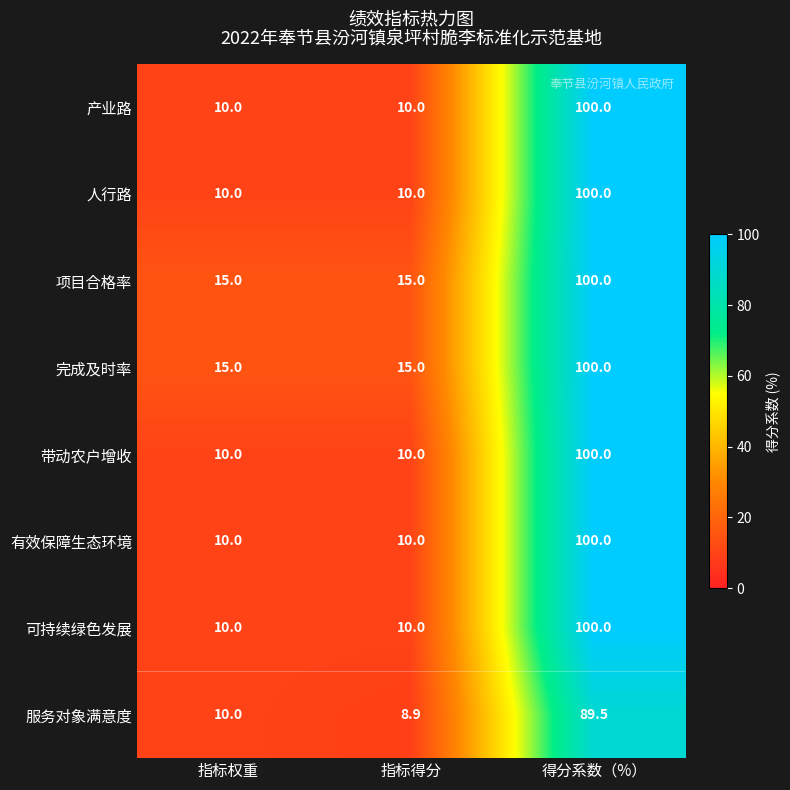

What is the difference between the highest and lowest values at 指标得分?

6.1